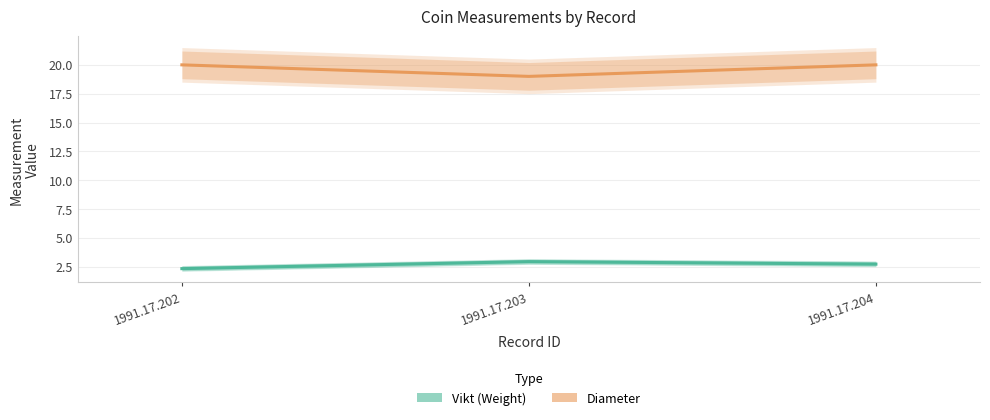

Rank the series by their maximum value, from highest to lowest.

Diameter, Vikt (Weight)